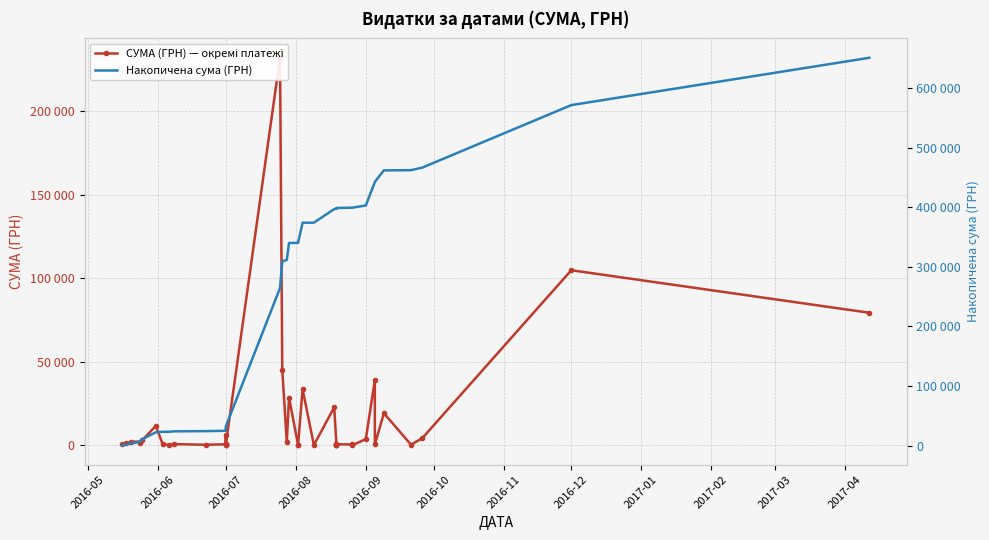

Is it true that Накопичена сума (ГРН) equals 33816.9 at 2016-11?

False